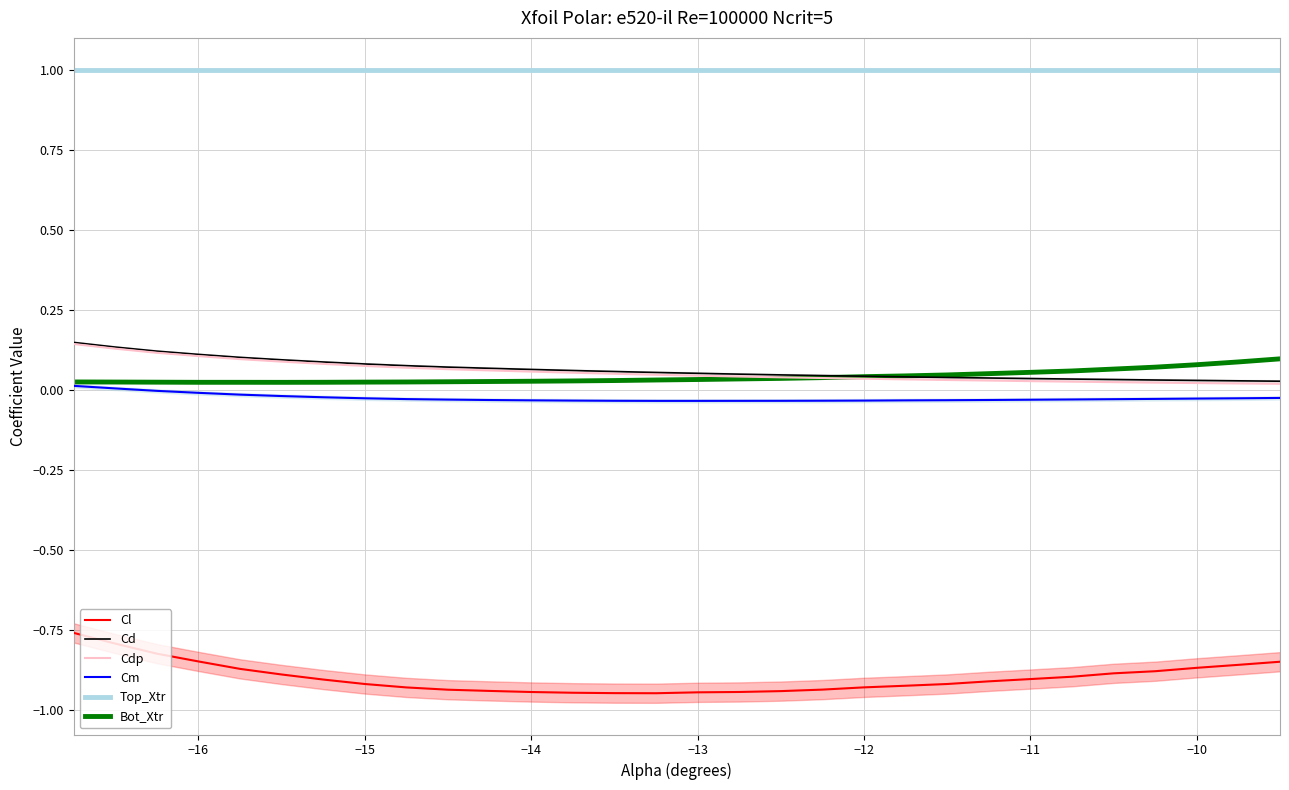

True or false: Cm and Cd intersect in this chart.

False